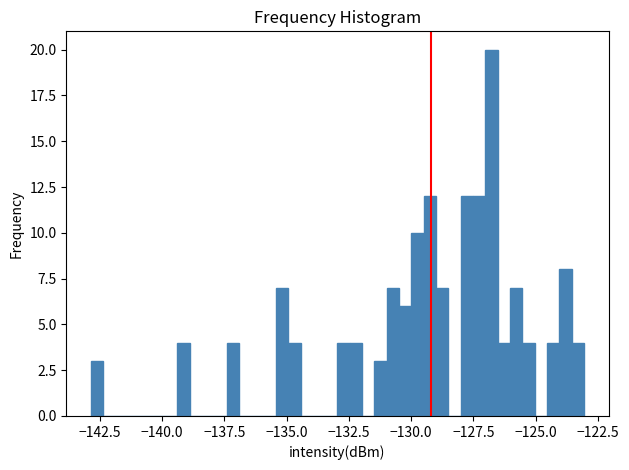

Around what value on the x-axis is the tallest bar? Give the approximate position of its centre, as read against the axis.

-127.0